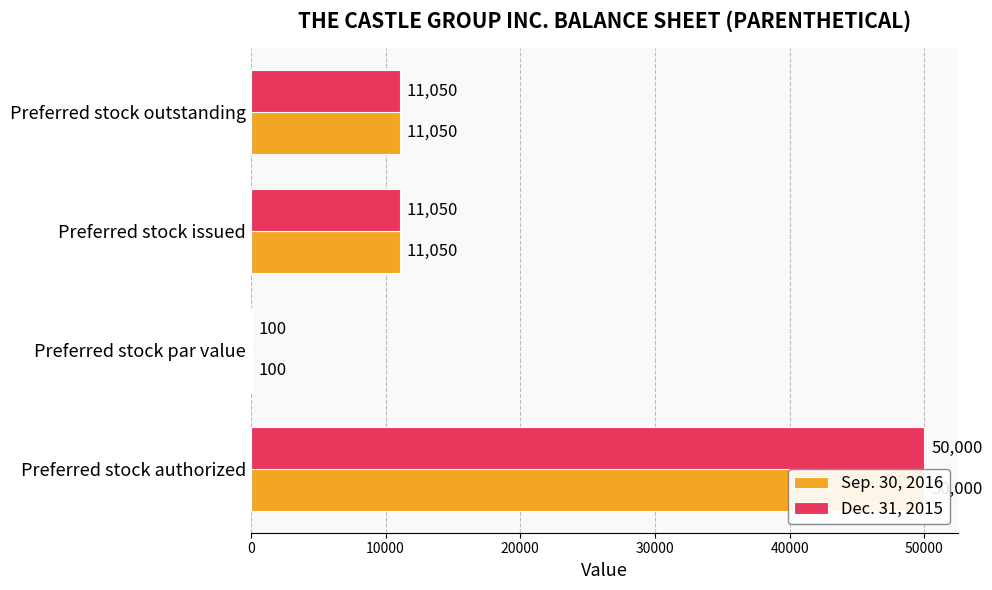

Is it true that Sep. 30, 2016 equals 16744 at Preferred stock outstanding?

False